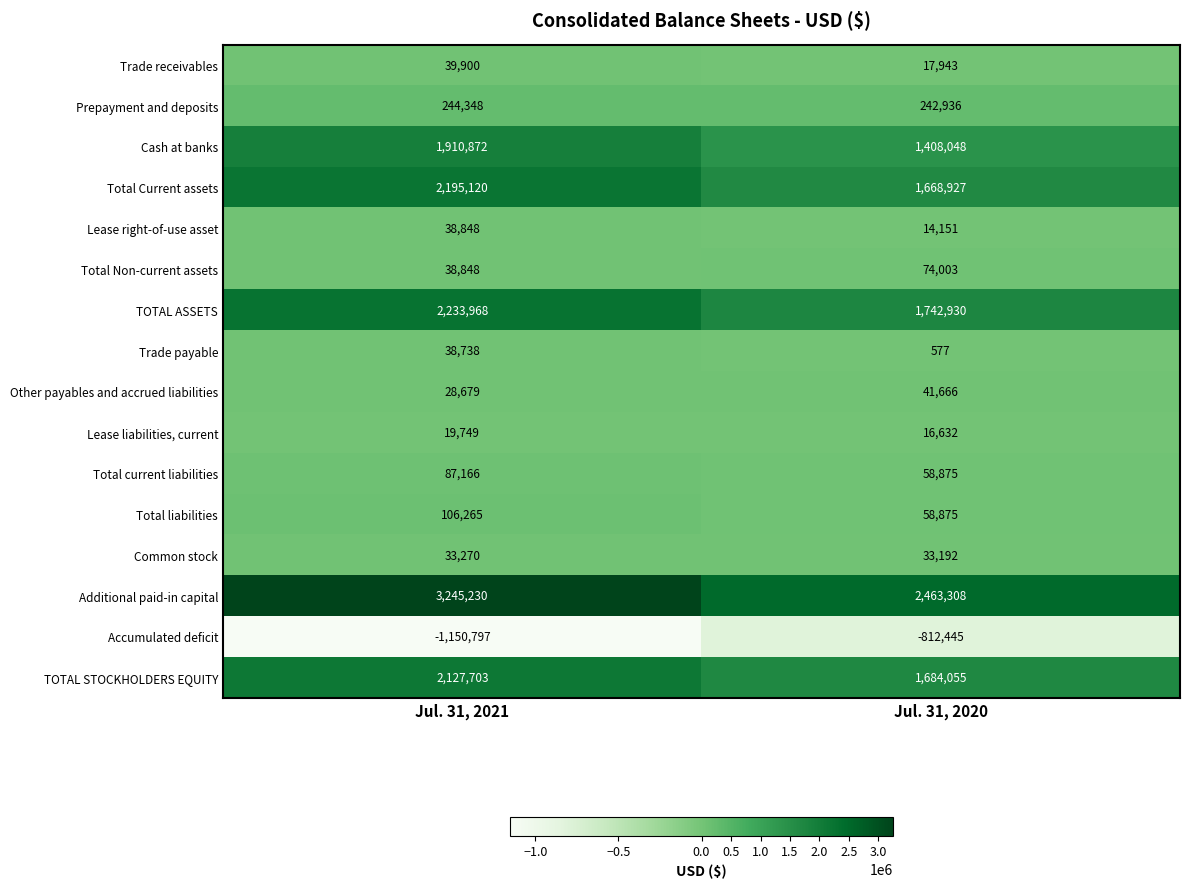

What is the spread (max minus min) of values at Jul. 31, 2020?

3275753